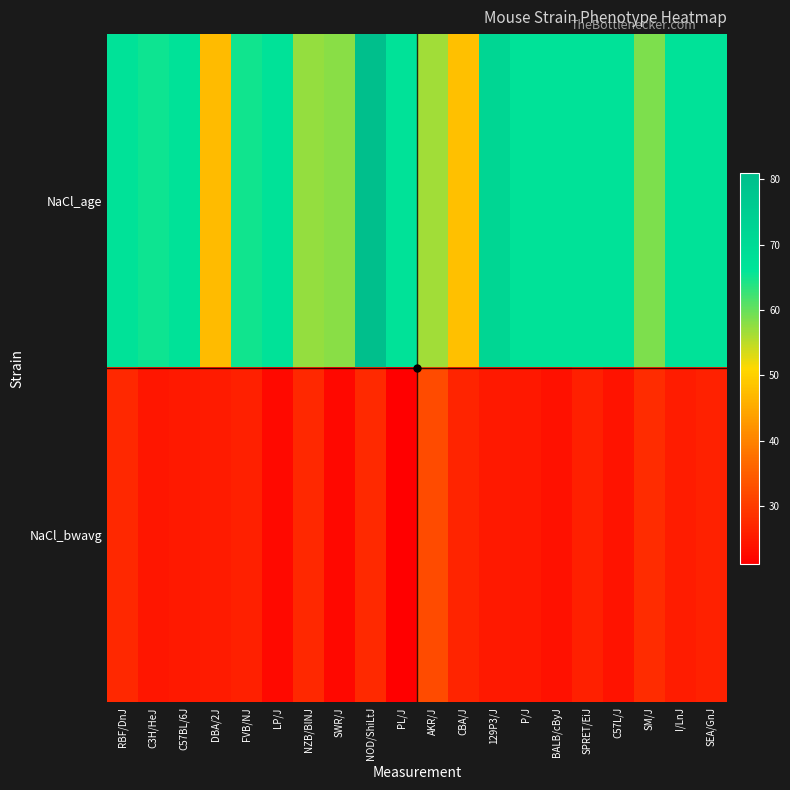

How many categories are shown in the chart?

20